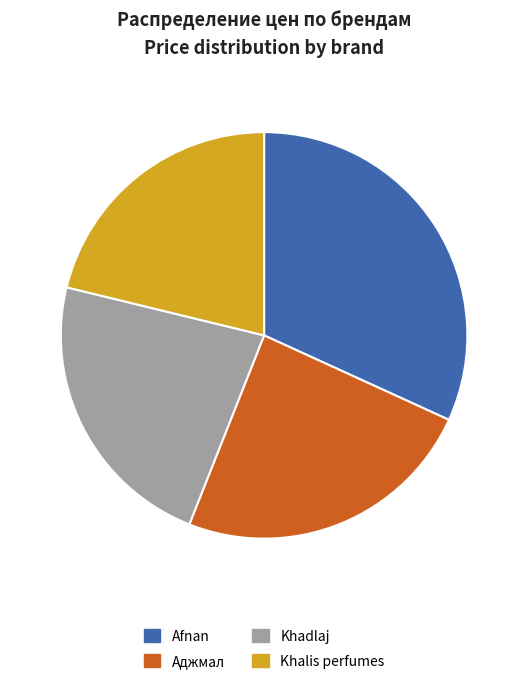

Which category has the biggest portion of the pie?

Afnan